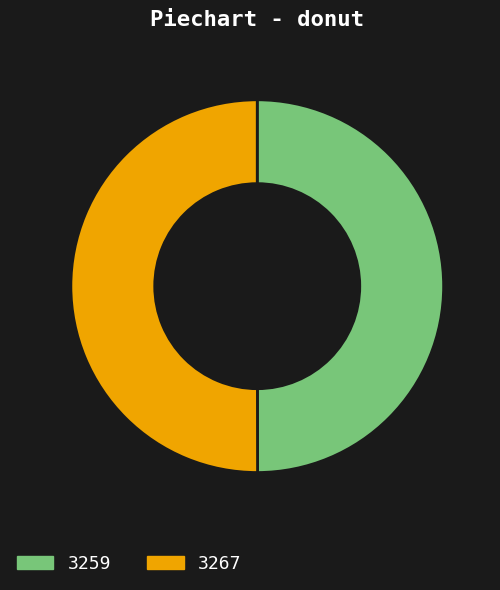

Approximately how many times larger is the value at 3267 compared to 3259?

1.0